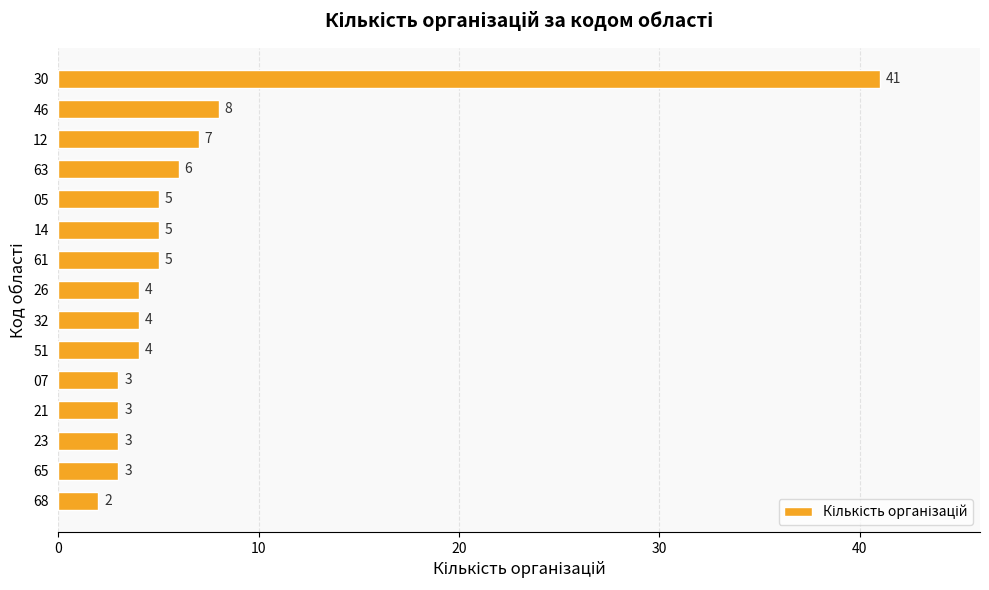

True or false: the data shows 3 at 14.

False